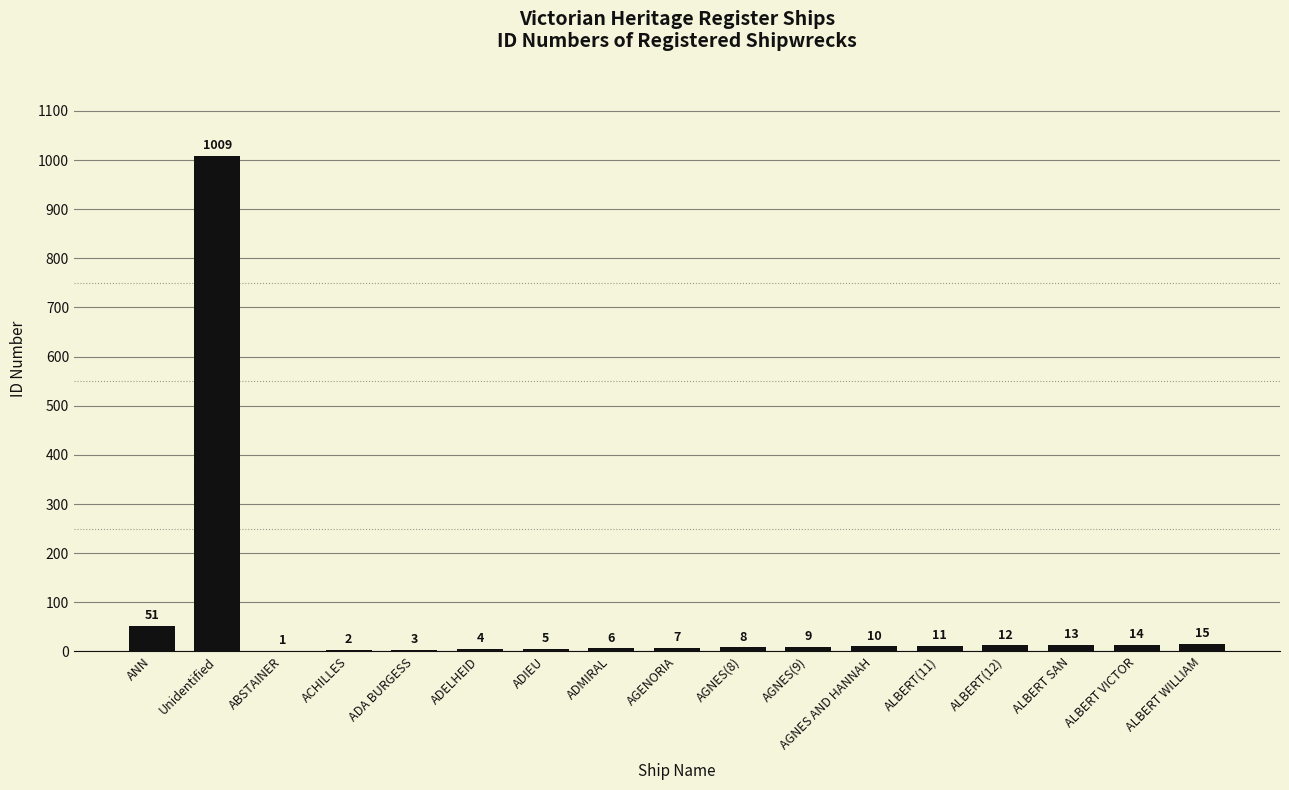

What is the maximum value shown in the chart?

1009